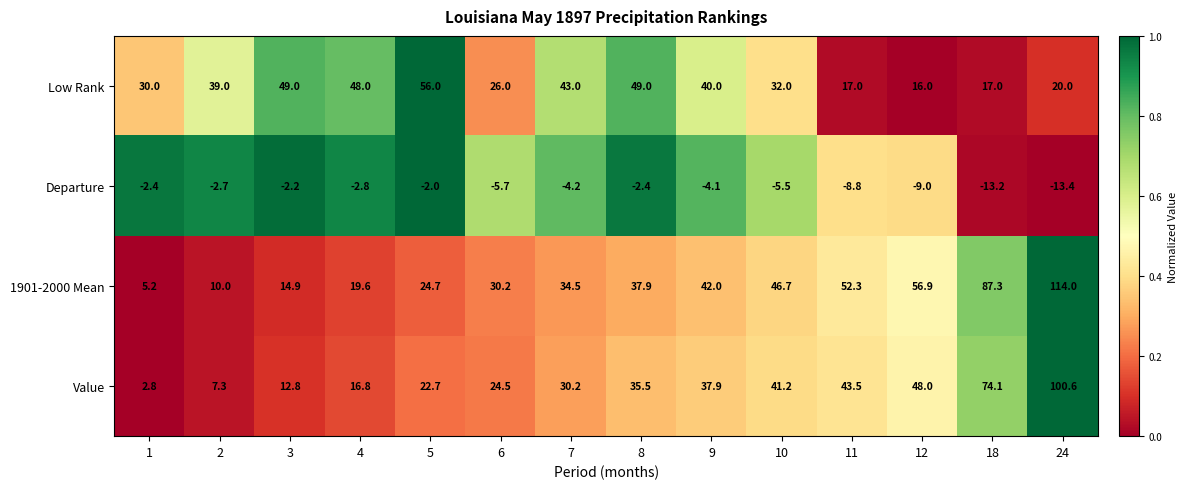

Is it true that Value equals 13.3 at 10?

False